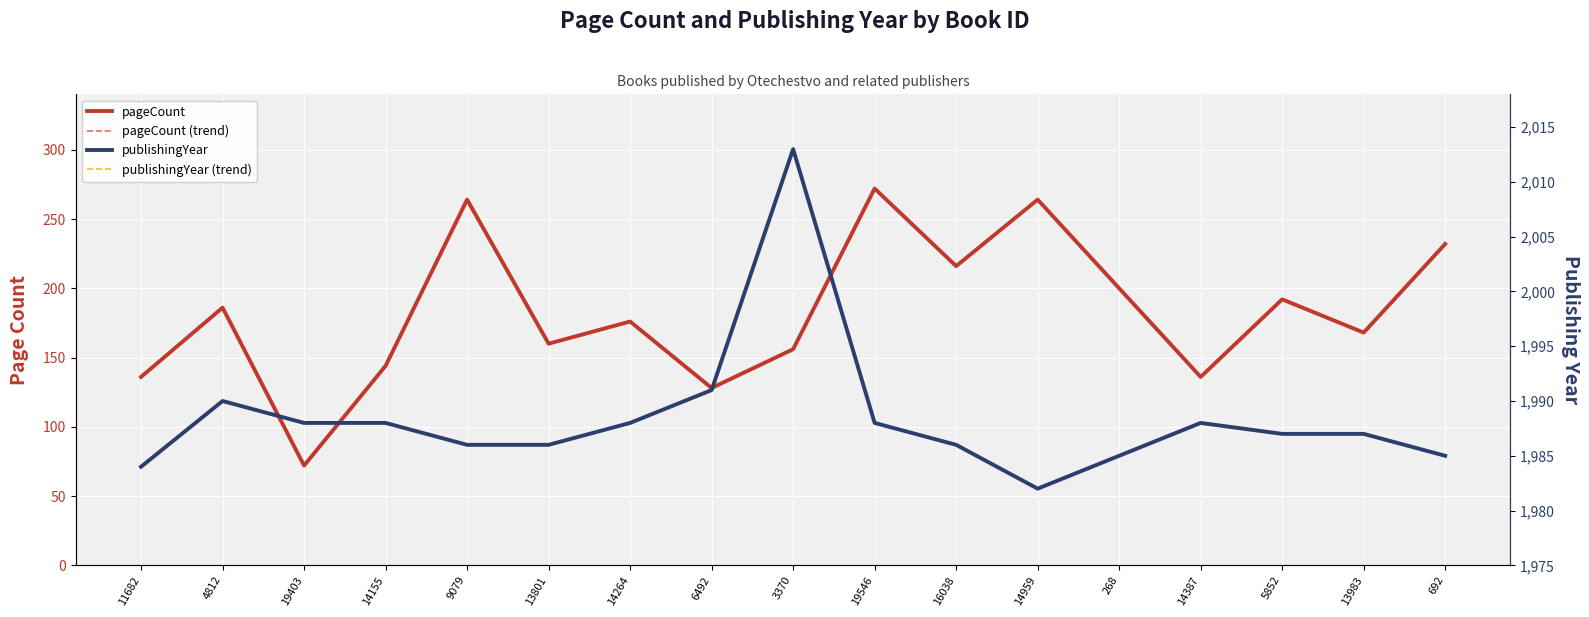

Which series has the widest spread of values?

pageCount